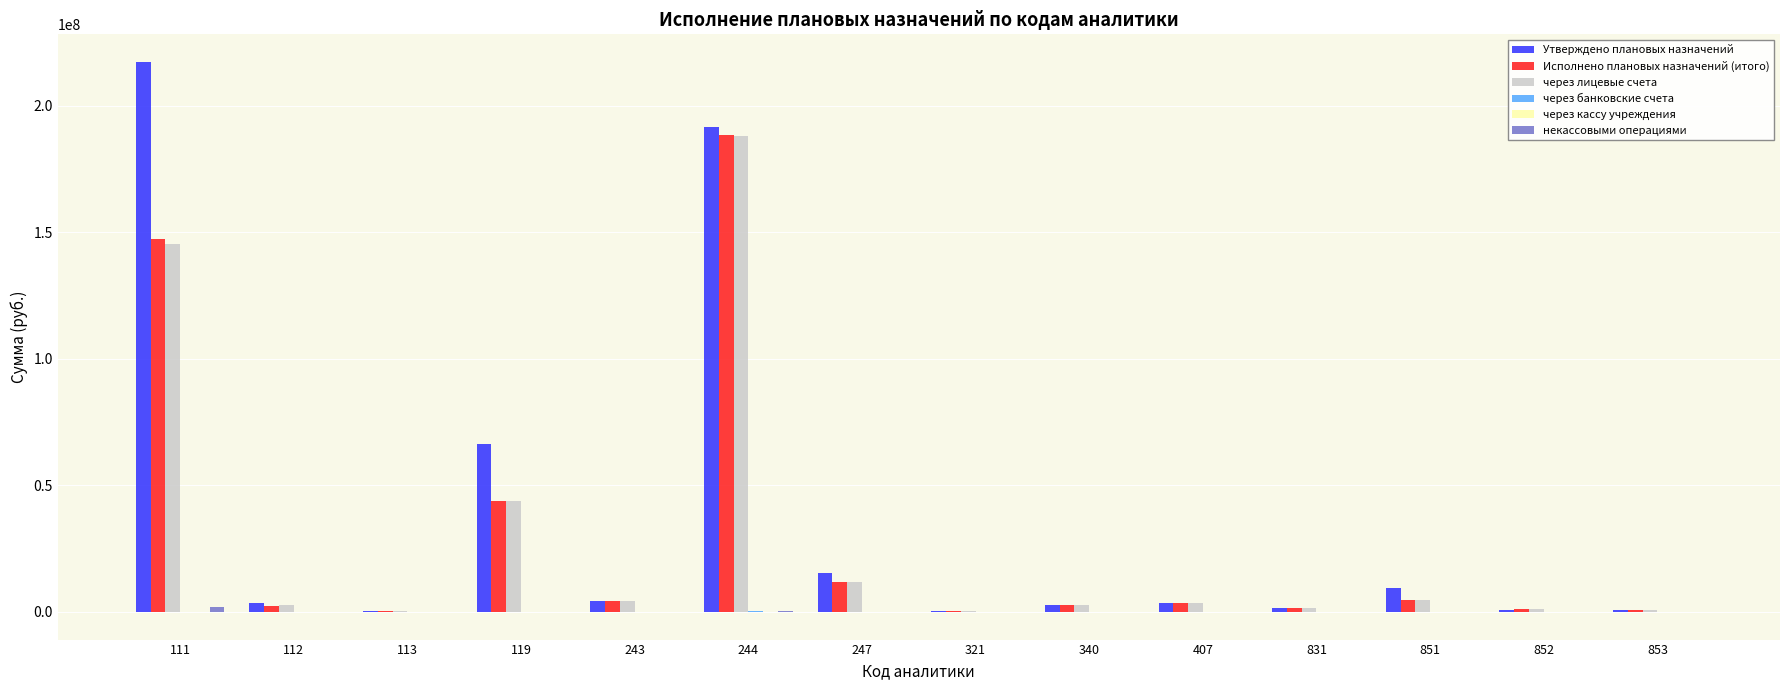

Between 111 and 113, which series saw the biggest shift?

Утверждено плановых назначений